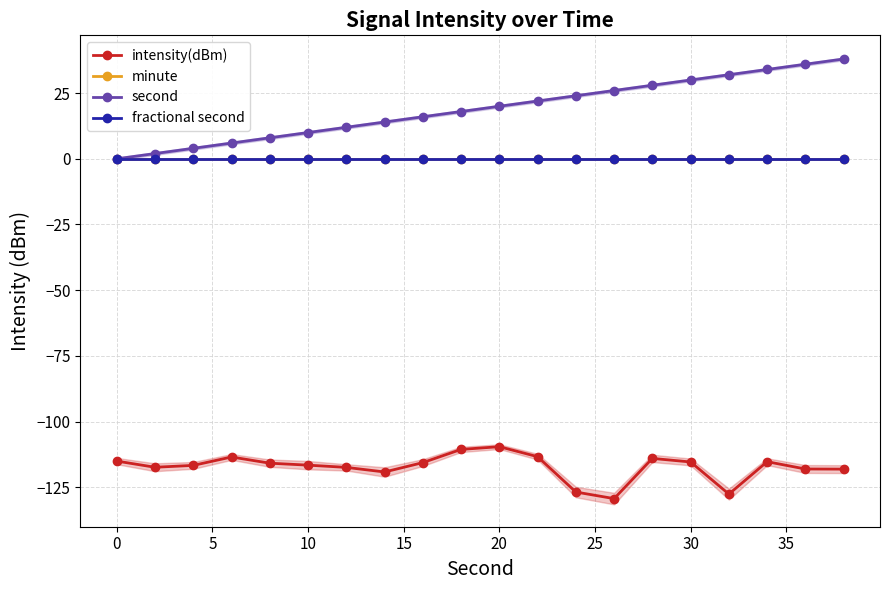

Reading left to right, transcribe all the data shown in this chart.

intensity(dBm): -115.1	-117.4	-116.7	-113.5	-115.9	-116.6	-117.5	-119.2	-115.6	-110.6	-109.6	-113.4	-126.8	-129.3	-114.0	-115.4	-127.6	-115.3	-118.1	-118.1
minute: 0.0	0.0	0.0	0.0	0.0	0.0	0.0	0.0	0.0	0.0	0.0	0.0	0.0	0.0	0.0	0.0	0.0	0.0	0.0	0.0
second: 0.0	2.0	4.0	6.0	8.0	10.0	12.0	14.0	16.0	18.0	20.0	22.0	24.0	26.0	28.0	30.0	32.0	34.0	36.0	38.0
fractional second: 0.0	0.0	0.0	0.0	0.0	0.0	0.0	0.0	0.0	0.0	0.0	0.0	0.0	0.0	0.0	0.0	0.0	0.0	0.0	0.0